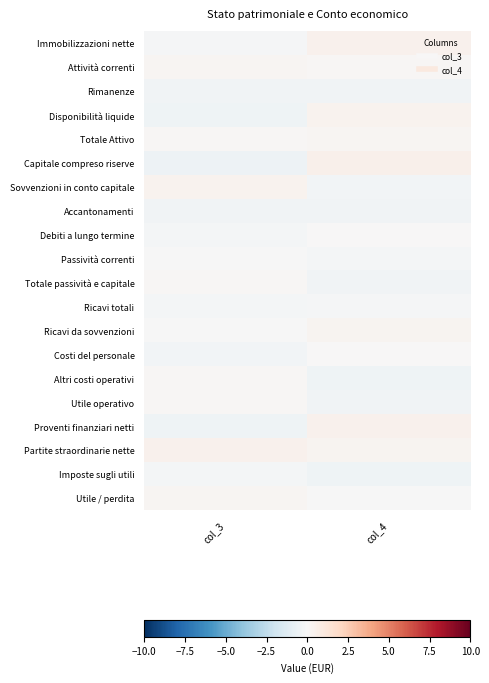

Which has a higher value, col_4 or col_3?

col_4